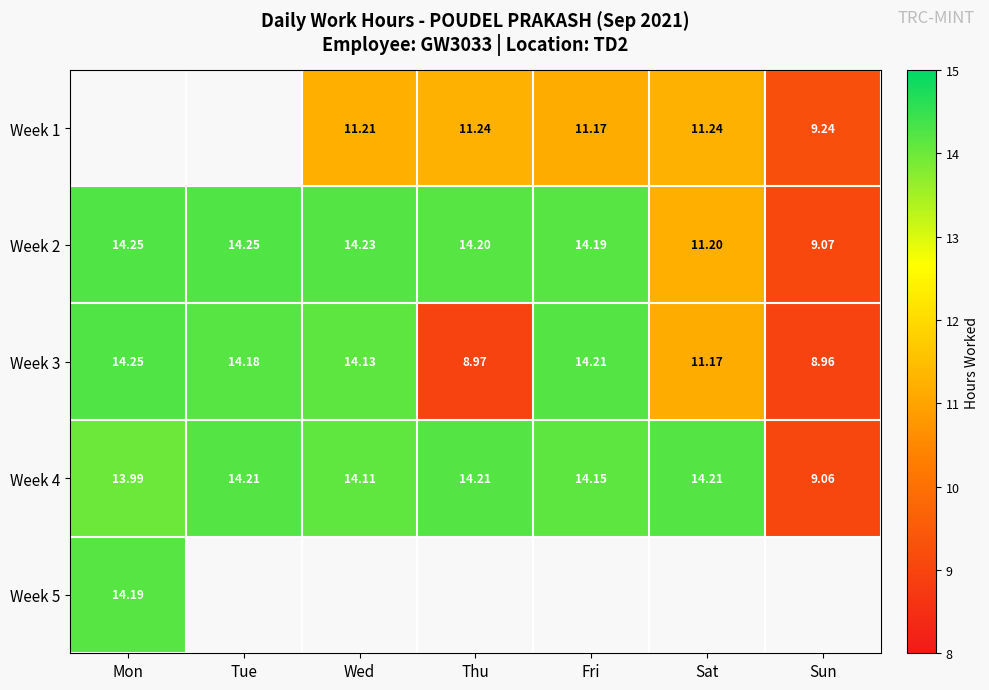

At which label does Week 2 first exceed 14?

Mon